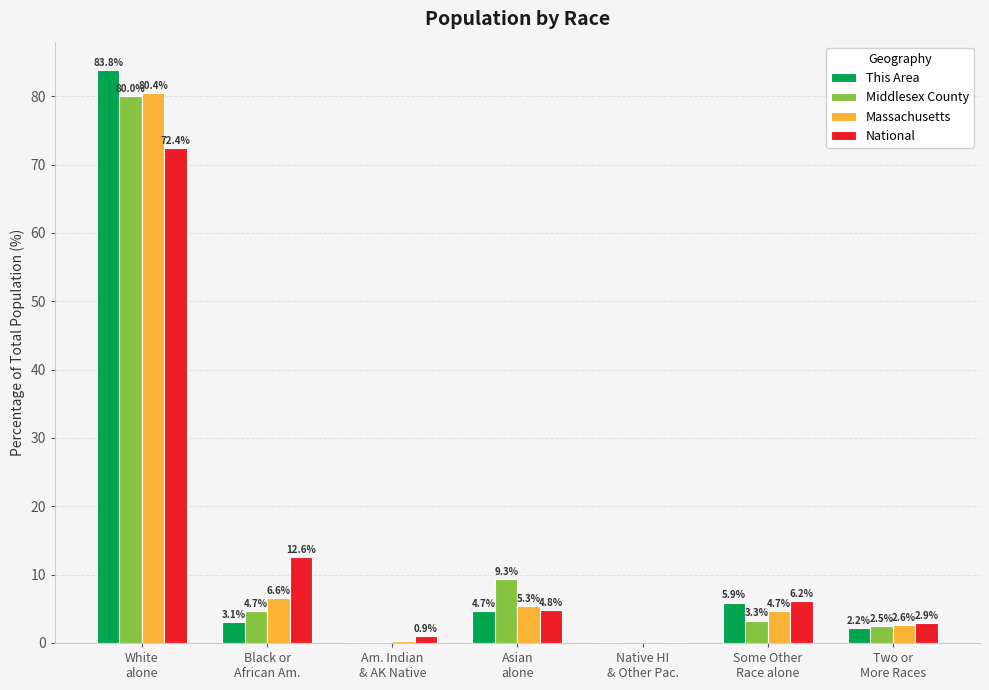

What is the sum of all This Area values?

100.0